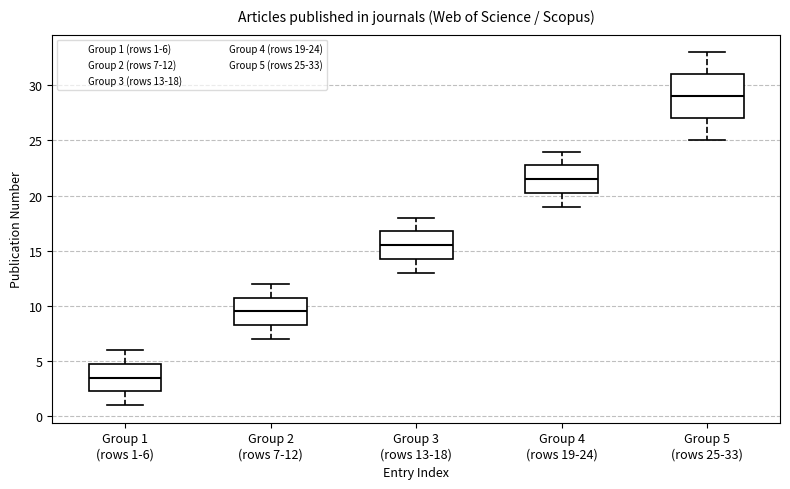

Reading left to right, read every box against the y-axis: the position of its median line, the range the box covers, and the ends of its whiskers. The values are not printed on the chart, so give them approximately, as read against the axis.

Group 1 (rows 1-6): median 3.5, box 2.5 to 5.0, whiskers 1.0 to 6.0
Group 2 (rows 7-12): median 9.5, box 8.5 to 11.0, whiskers 7.0 to 12.0
Group 3 (rows 13-18): median 15.5, box 14.5 to 17.0, whiskers 13.0 to 18.0
Group 4 (rows 19-24): median 21.5, box 20.5 to 23.0, whiskers 19.0 to 24.0
Group 5 (rows 25-33): median 29.0, box 27.0 to 31.0, whiskers 25.0 to 33.0